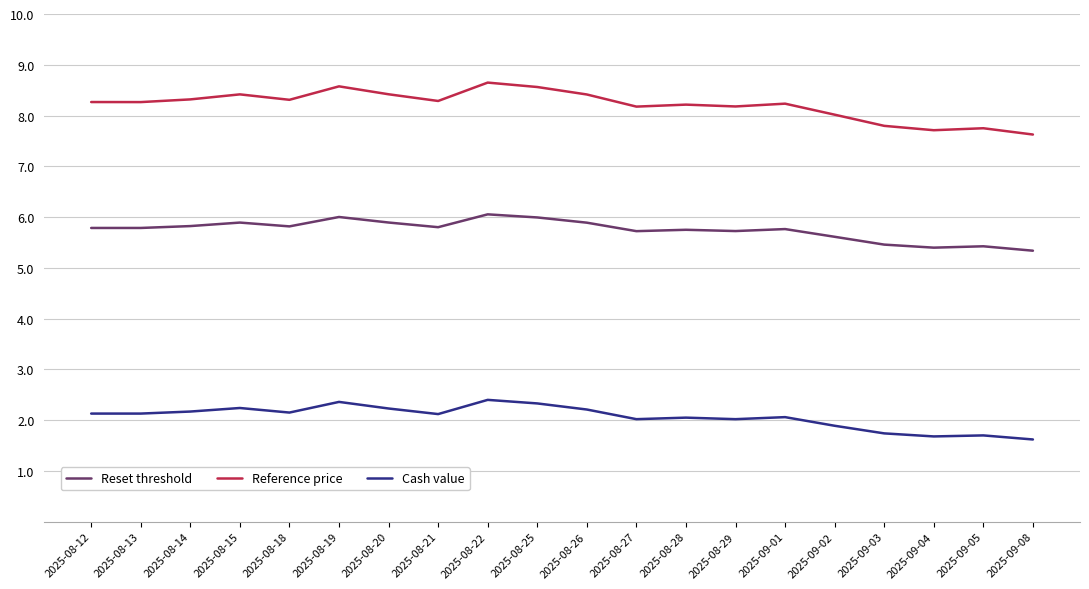

What is the minimum value for Cash value?

1.6